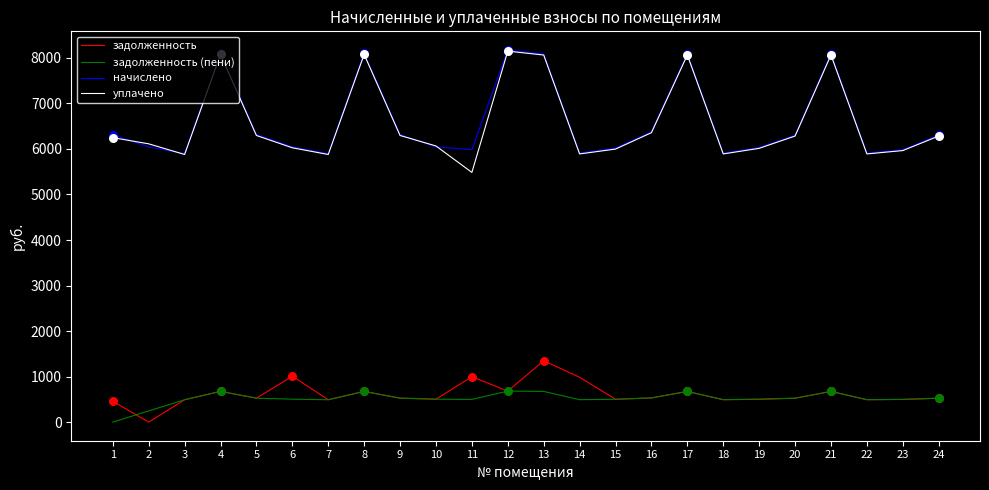

Which series has the largest range (max minus min)?

уплачено